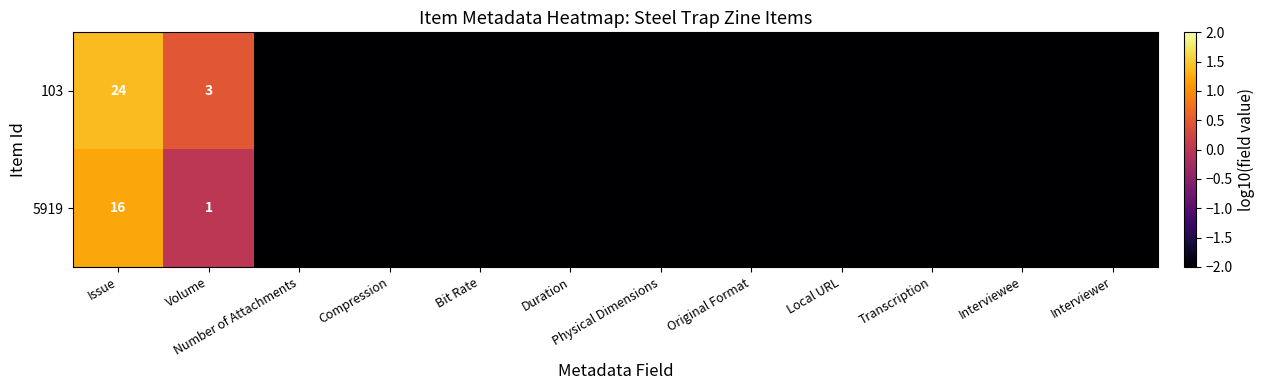

True or false: 5919 has a value of 26 at Issue.

False